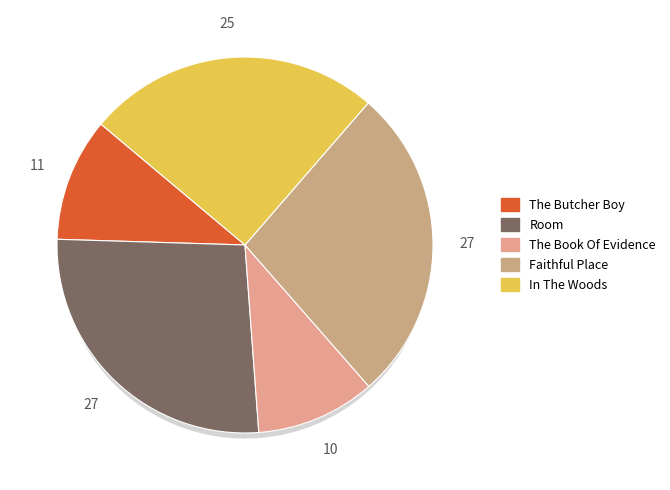

The Room slice represents 27% of the pie. True or false?

True